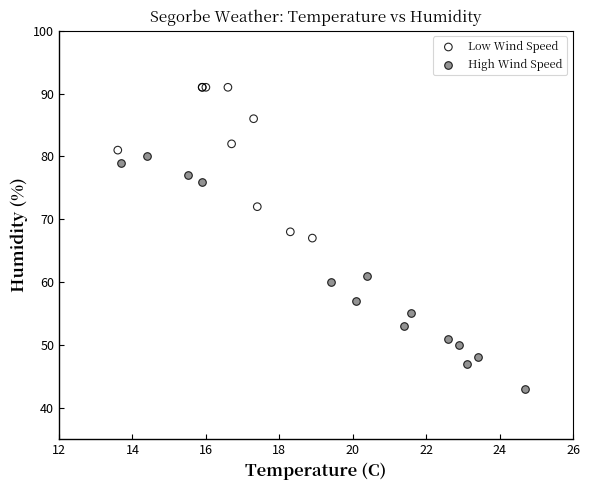

Which series reaches the minimum Y coordinate?

High Wind Speed